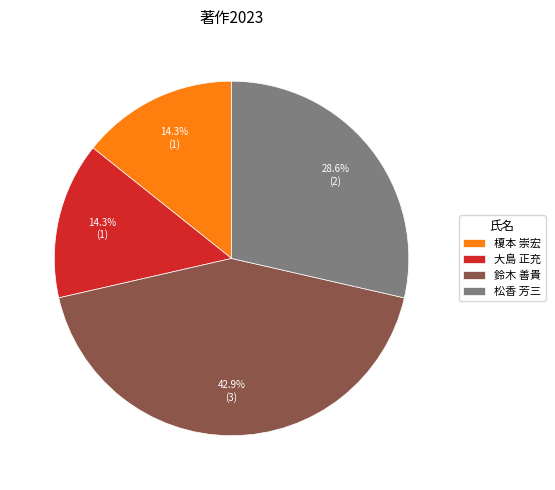

Combined, do 鈴木 善貴 and 松香 芳三 account for over 50%?

Yes